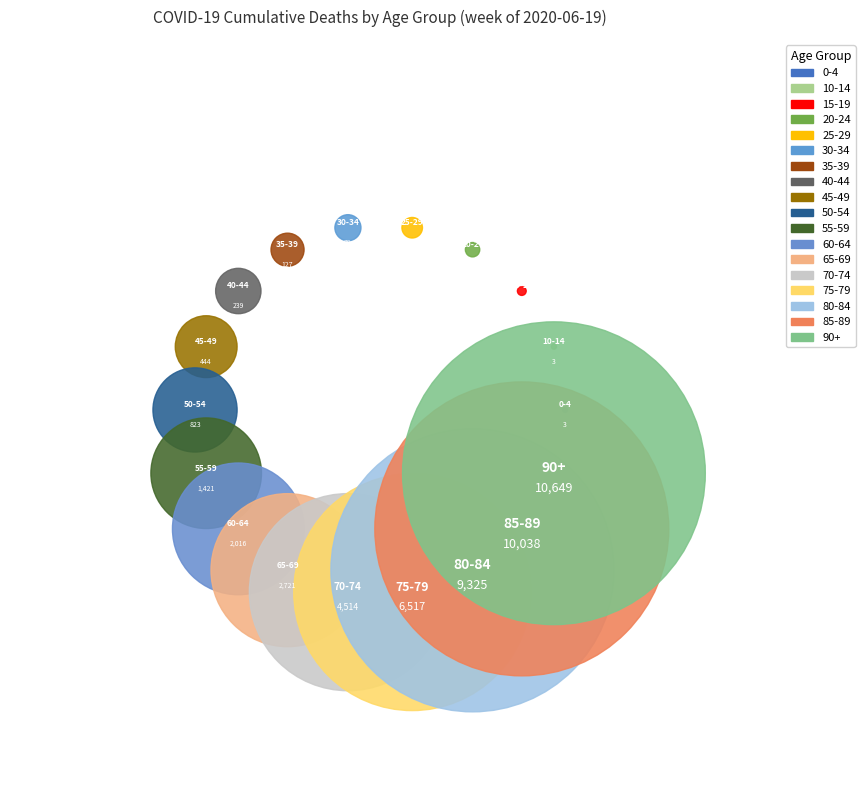

To the nearest percent, what percentage of the pie is 50-54?

2%